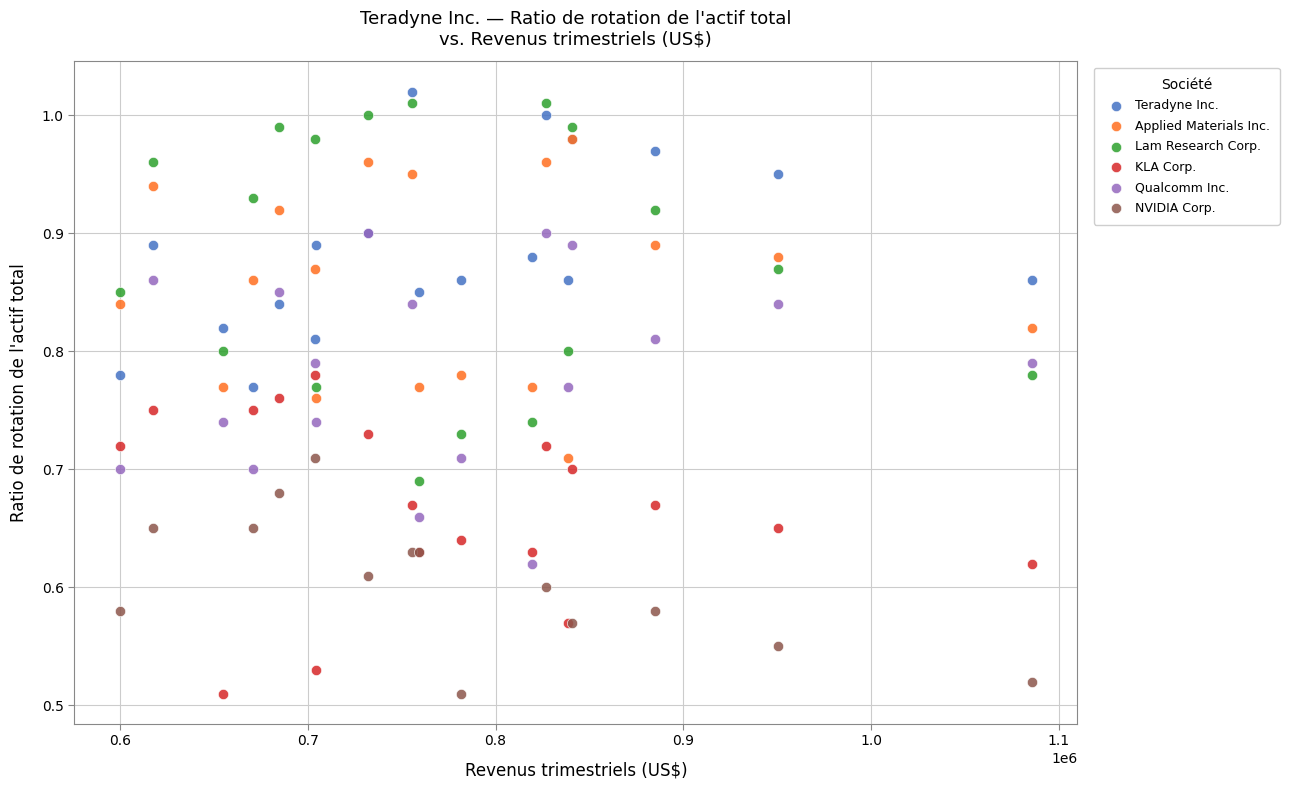

Which series has the widest spread of Y values?

Lam Research Corp.